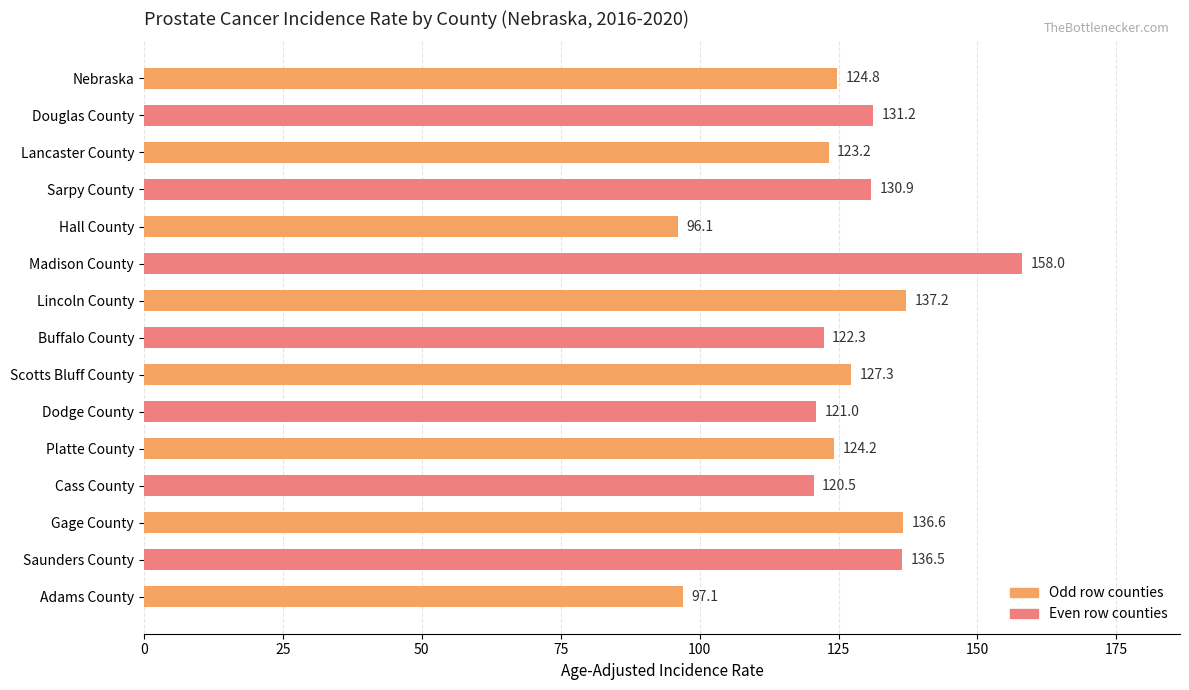

How many values exceed 124?

9